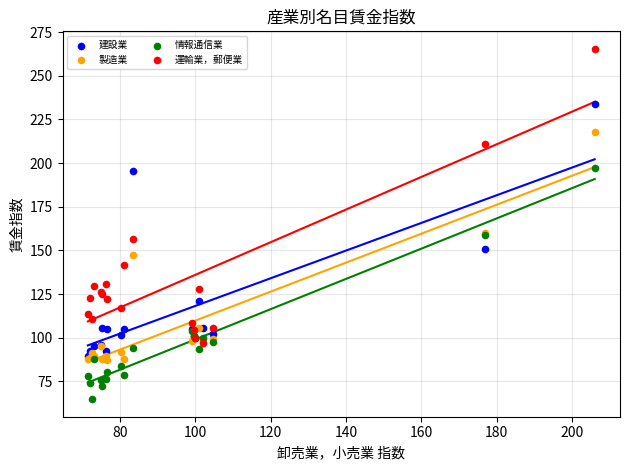

What are all the series names shown in the legend?

建設業, 製造業, 情報通信業, 運輸業，郵便業